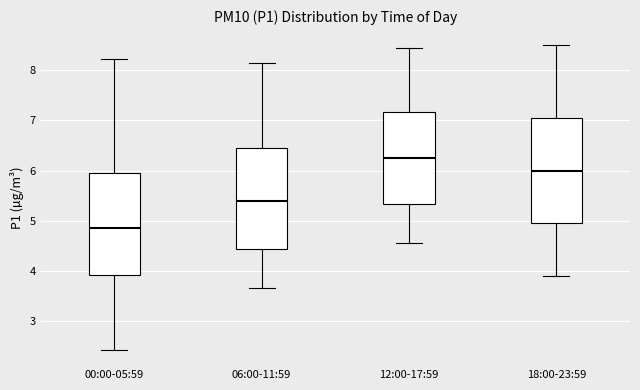

Where does the lower whisker of the box for 00:00-05:59 end on the y-axis? The values are not printed on the chart, so give them approximately, as read against the axis.

2.4